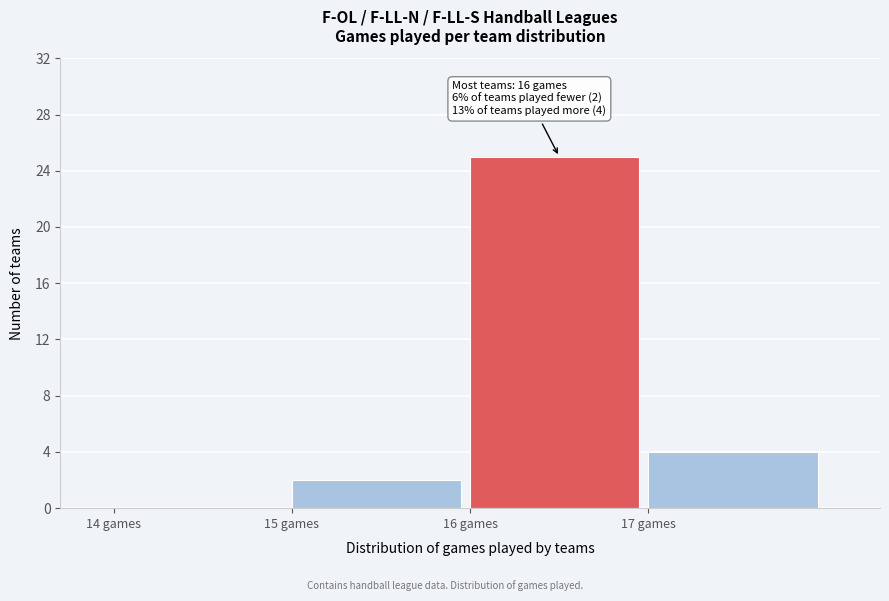

Which range on the x-axis has the tallest bar?

16 to 17